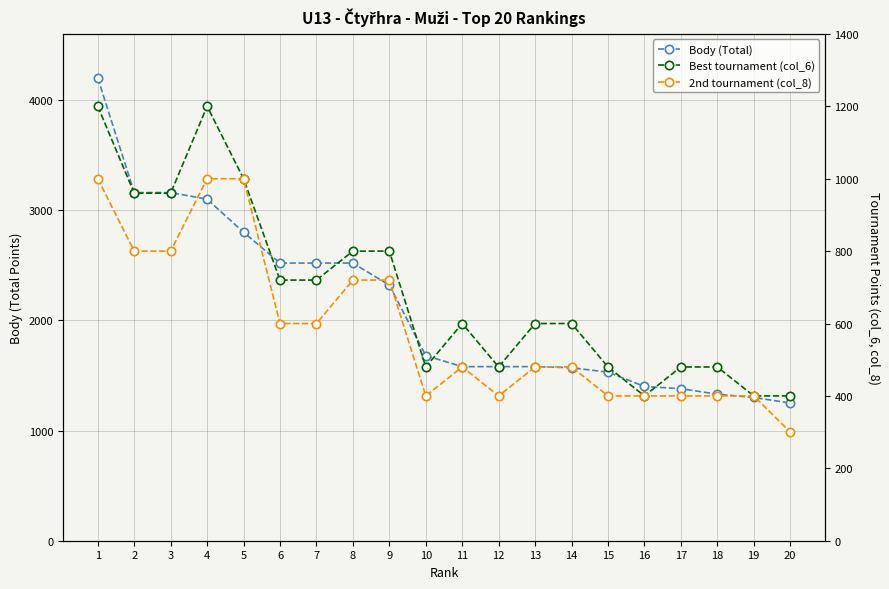

What is the difference between the 2nd tournament (col_8) values at 13 and 12?

80